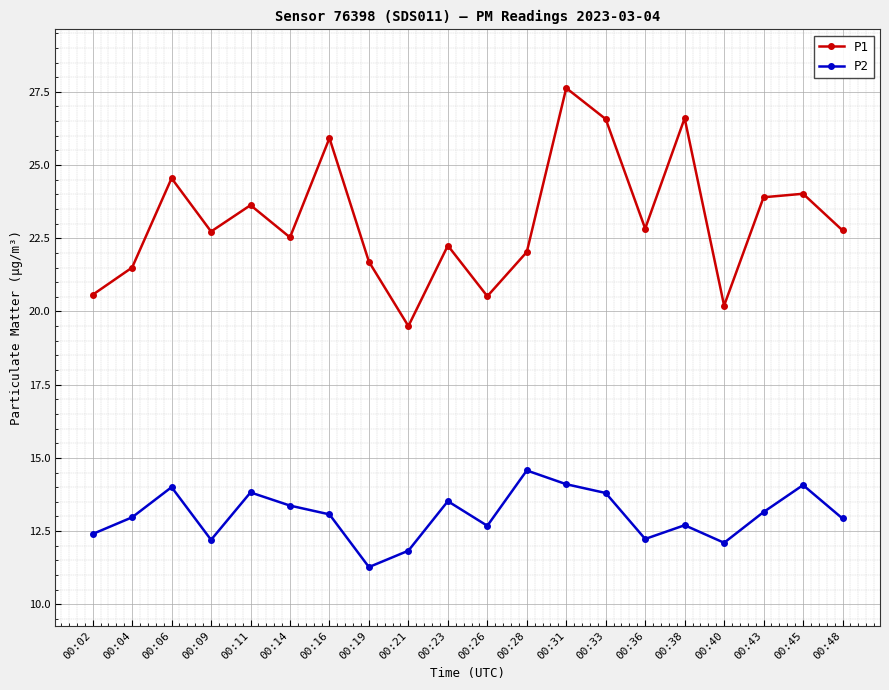

Which series has the largest range (max minus min)?

P1